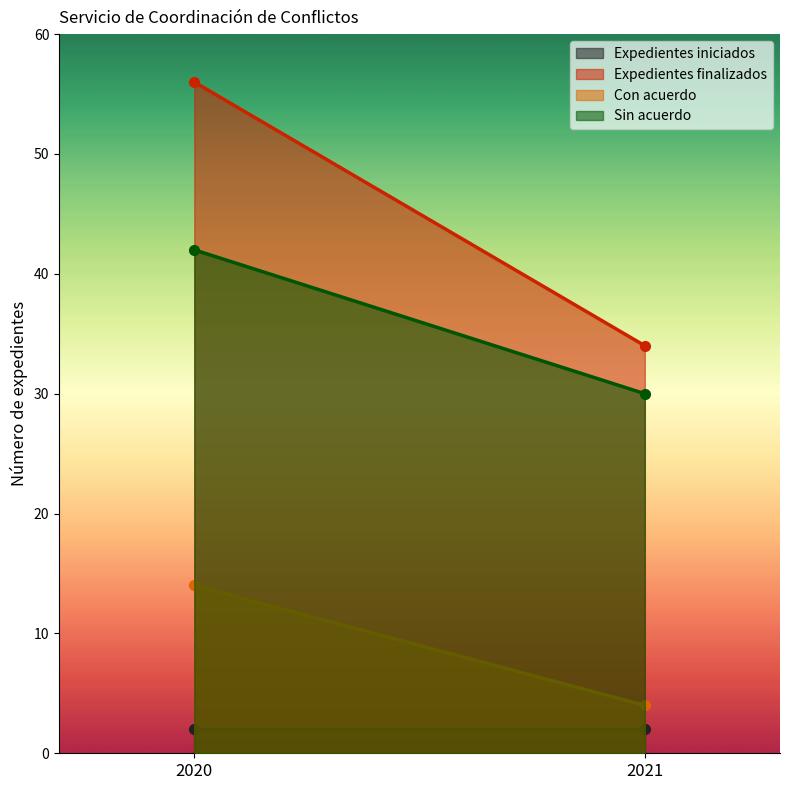

What is the sum of the Expedientes iniciados values at 2020 and 2021?

4